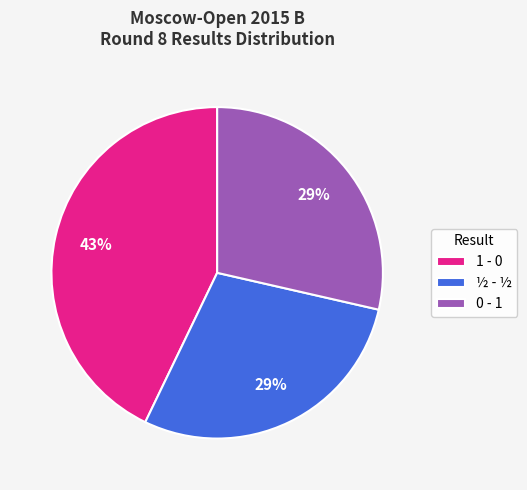

What percentage is the 1 - 0 slice, to the nearest percent?

43%